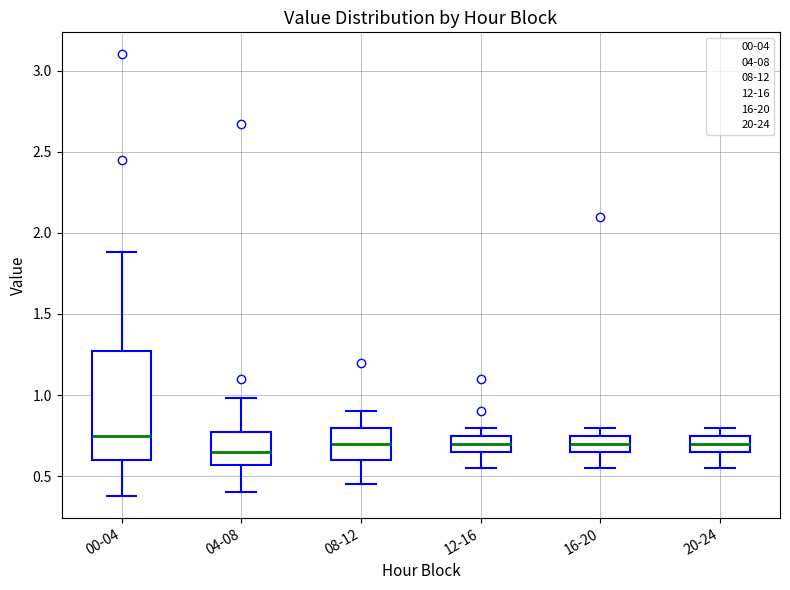

Reading left to right, transcribe this box plot: for each box, give where its median line is, the range the box spans, and where its two whiskers end, as read against the y-axis. The values are not printed on the chart, so give them approximately, as read against the axis.

00-04: median 0.75, box 0.60 to 1.25, whiskers 0.40 to 1.90
04-08: median 0.65, box 0.55 to 0.75, whiskers 0.40 to 1.00
08-12: median 0.70, box 0.60 to 0.80, whiskers 0.45 to 0.90
12-16: median 0.70, box 0.65 to 0.75, whiskers 0.55 to 0.80
16-20: median 0.70, box 0.65 to 0.75, whiskers 0.55 to 0.80
20-24: median 0.70, box 0.65 to 0.75, whiskers 0.55 to 0.80